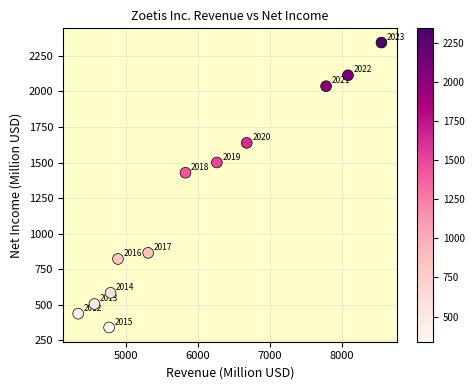

What is the range of Y values (max minus min)?

2005